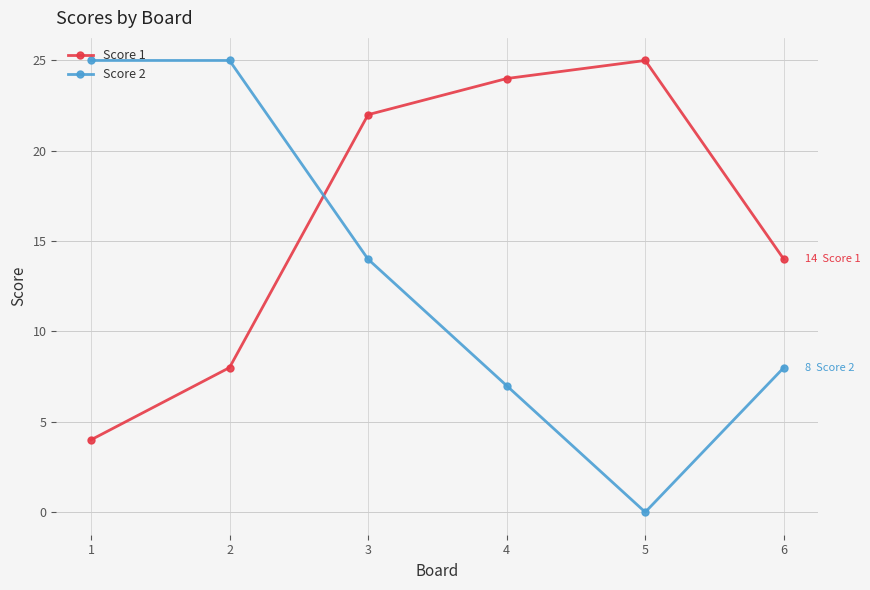

Reading right to left, extract all data points from this chart.

Score 1: 14	25	24	22	8	4
Score 2: 8	0	7	14	25	25